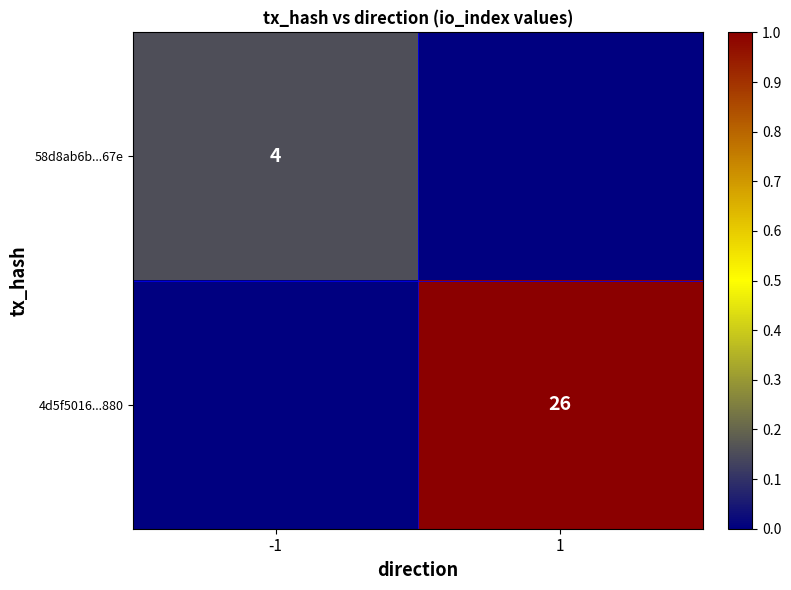

True or false: 4d5f5016...880 has a value of 26 at 1.

True